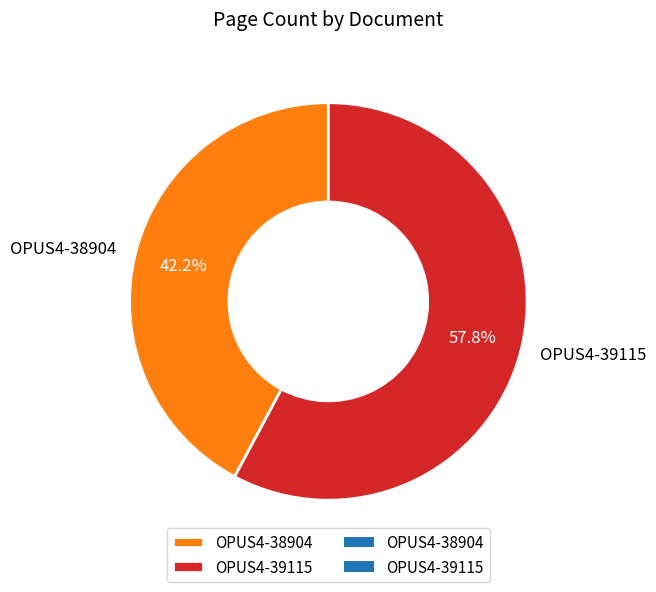

To the nearest percent, what portion does OPUS4-39115 represent?

58%